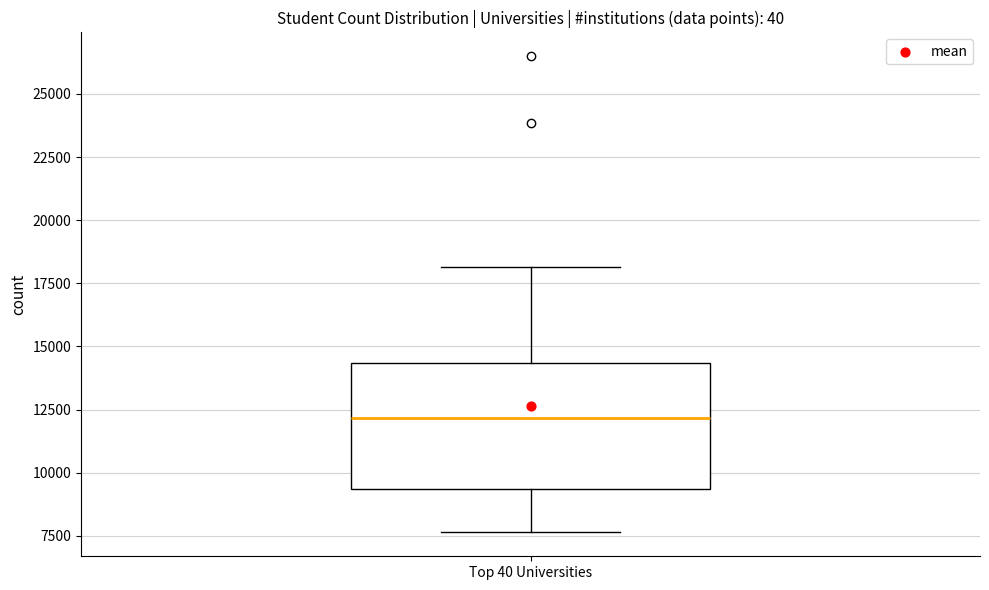

Read this box plot against the y-axis: the position of the median line, the range covered by the box, and the ends of both whiskers. The values are not printed on the chart, so give them approximately, as read against the axis.

median 12000, box 9500 to 14500, whiskers 7500 to 18000